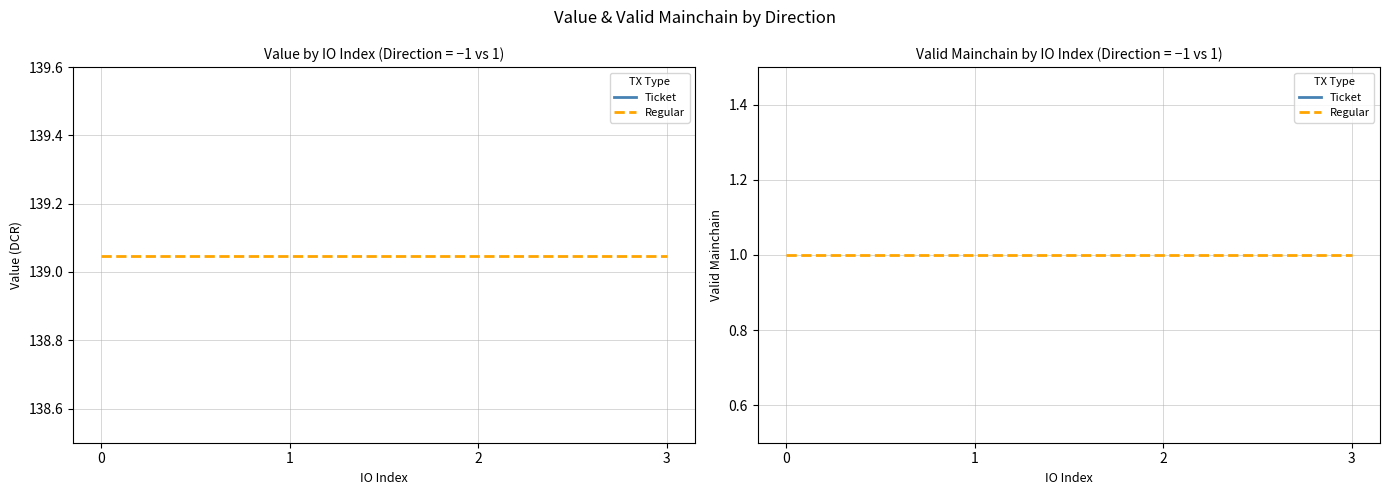

Does the chart display data point markers on the line(s)?

No